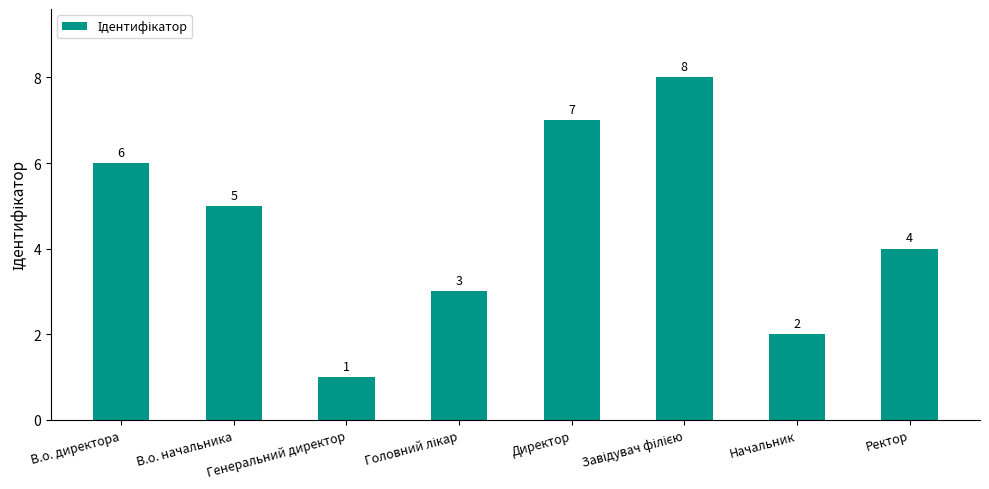

Where does the data first go above 5?

В.о. директора